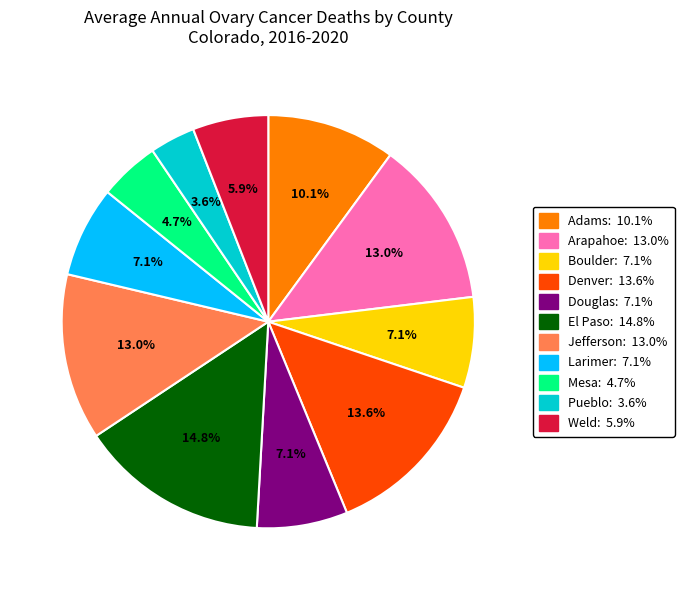

Does any single category account for the majority?

No